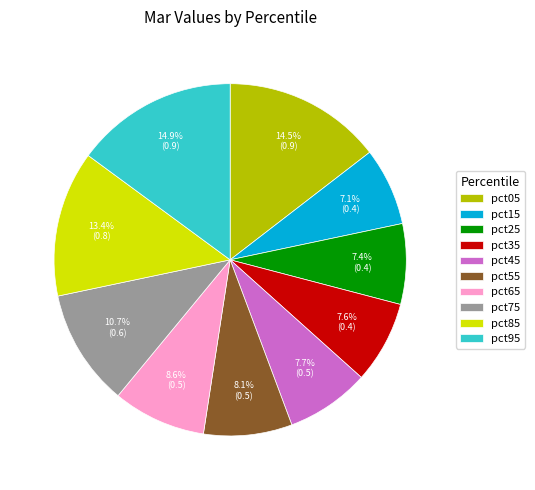

How many segments does this pie chart have?

10